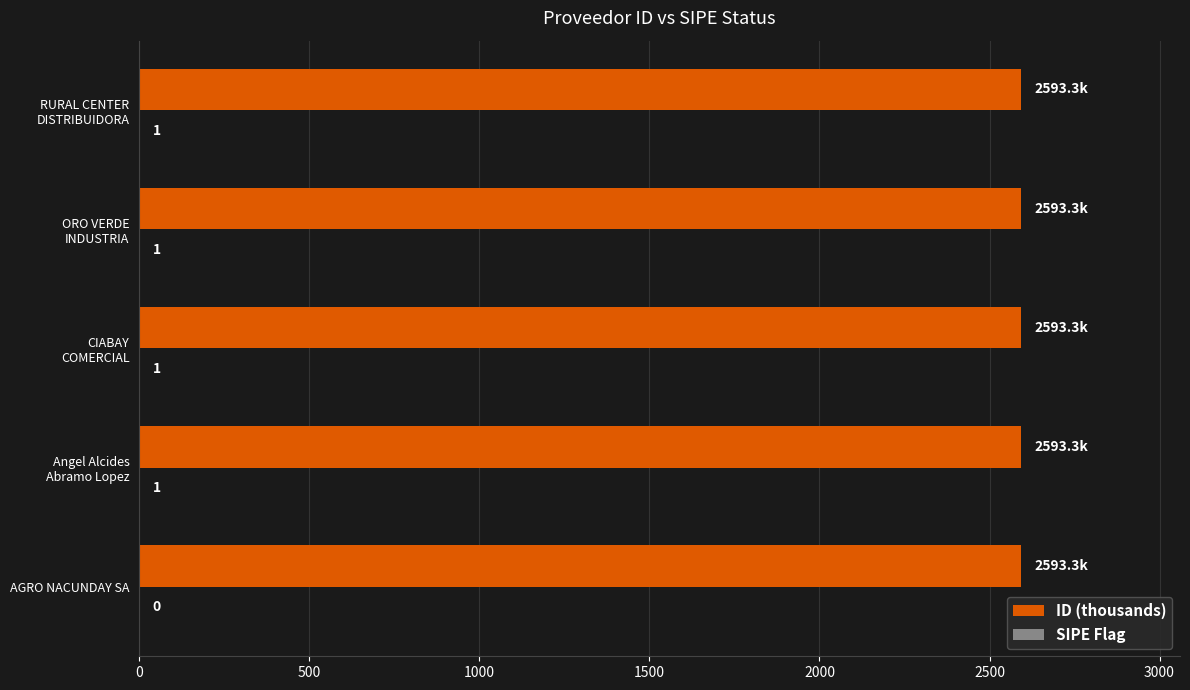

Count the number of data series in this chart.

2